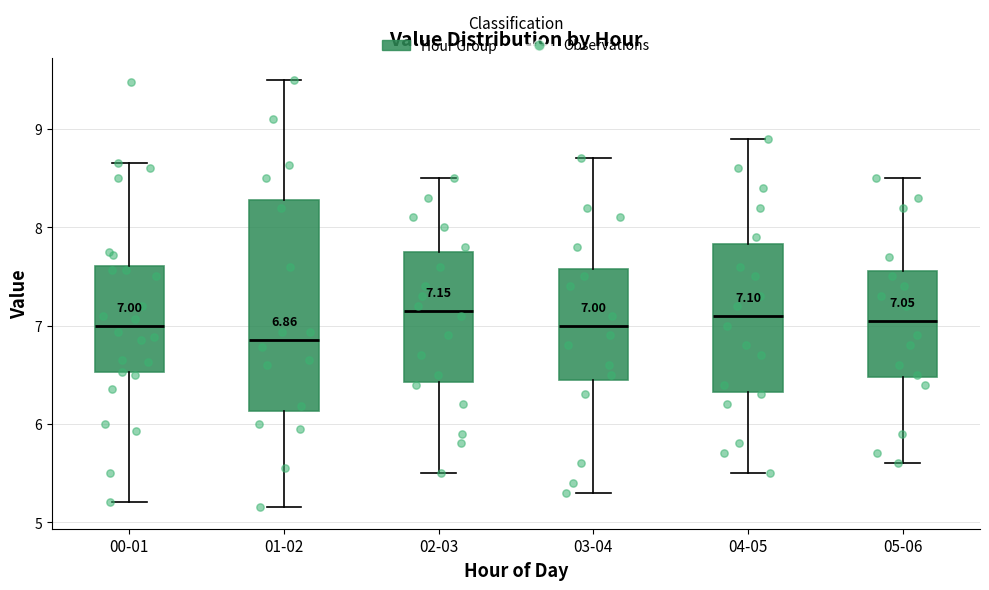

Which box is the tallest, from its lower edge to its upper edge?

01-02